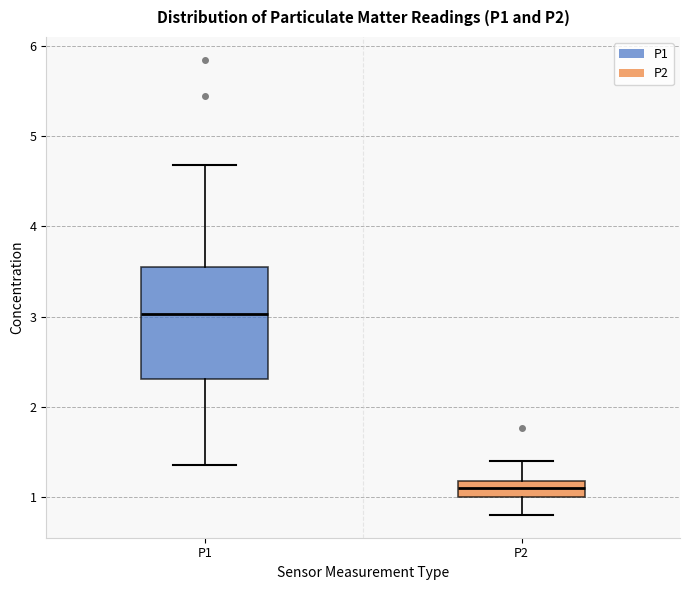

Which box is the tallest, from its lower edge to its upper edge?

P1